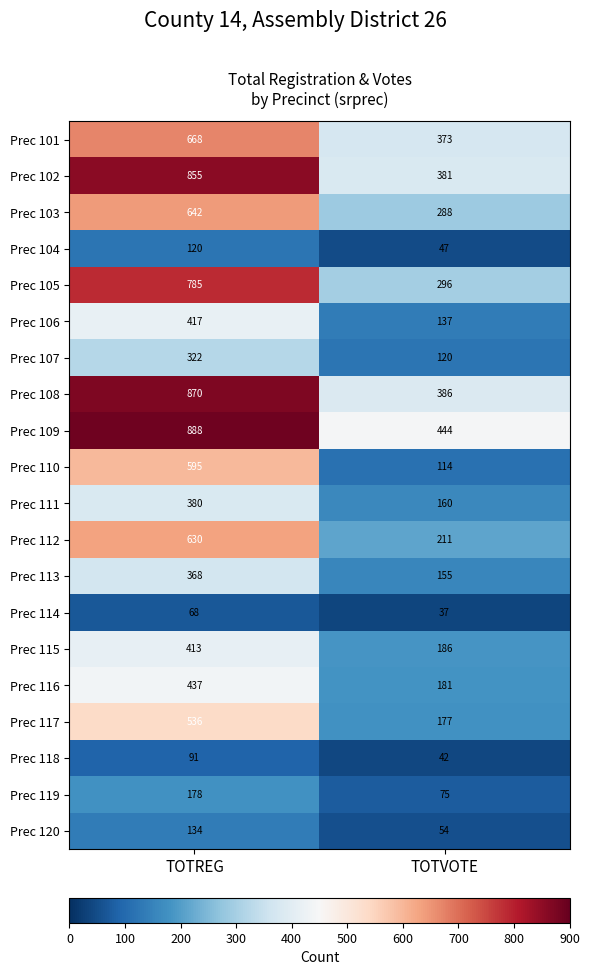

Is the value of Prec 103 at TOTREG greater than the value of Prec 120 at TOTREG?

Yes